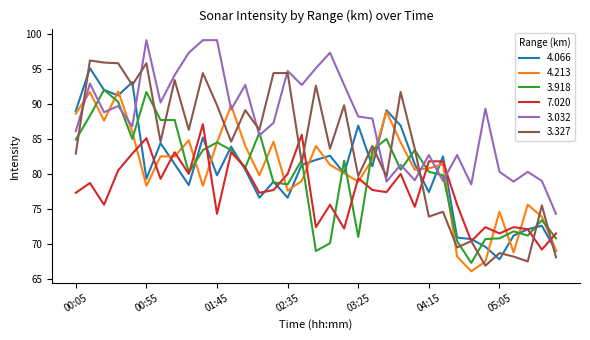

What is the maximum value for 4.066?

95.1